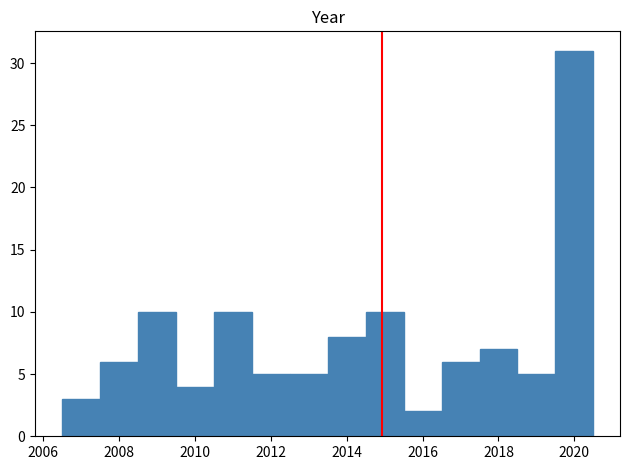

Reading left to right, list every bar in this chart as the range it spans on the x-axis followed by its height. Neither the bar edges nor the heights are printed on the chart, so give them approximately, as read against the axes.

2006.5 to 2007.5: 3
2007.5 to 2008.5: 6
2008.5 to 2009.5: 10
2009.5 to 2010.5: 4
2010.5 to 2011.5: 10
2011.5 to 2012.5: 5
2012.5 to 2013.5: 5
2013.5 to 2014.5: 8
2014.5 to 2015.5: 10
2015.5 to 2016.5: 2
2016.5 to 2017.5: 6
2017.5 to 2018.5: 7
2018.5 to 2019.5: 5
2019.5 to 2020.5: 31